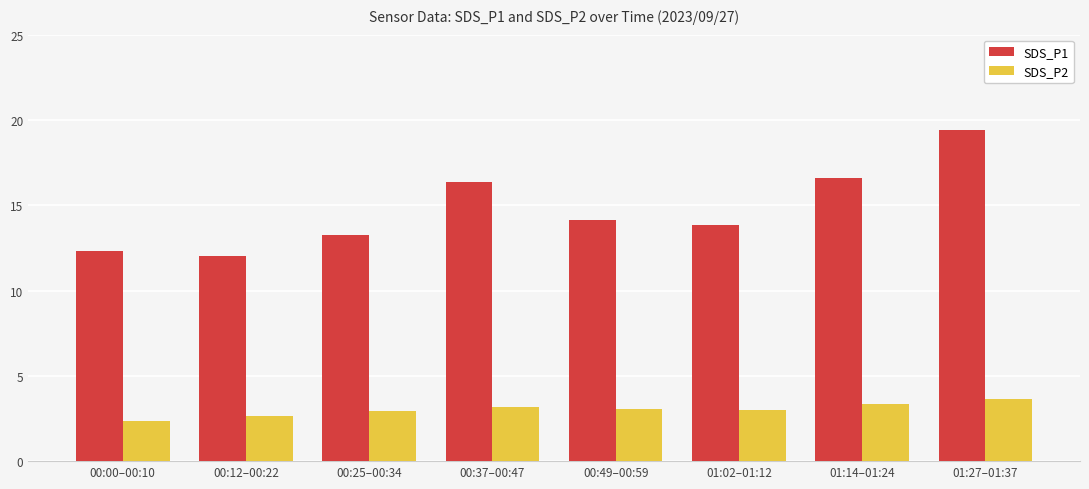

Is it true that SDS_P2 equals 1.7 at 00:37–00:47?

False